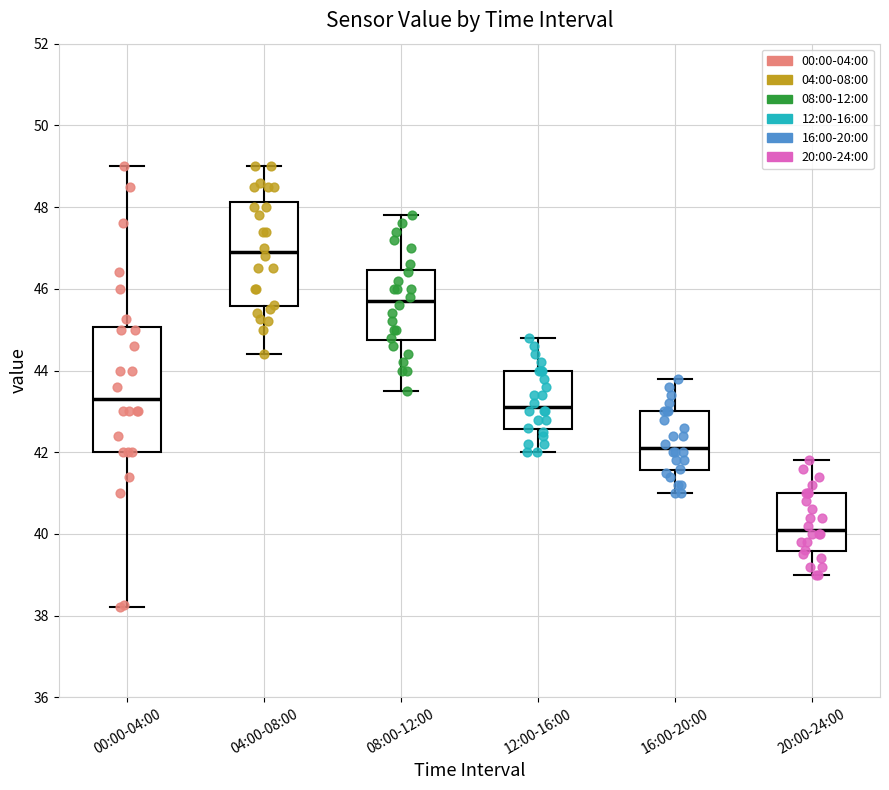

Where is the lower edge of the box for 04:00-08:00 on the y-axis? The values are not printed on the chart, so give them approximately, as read against the axis.

45.6